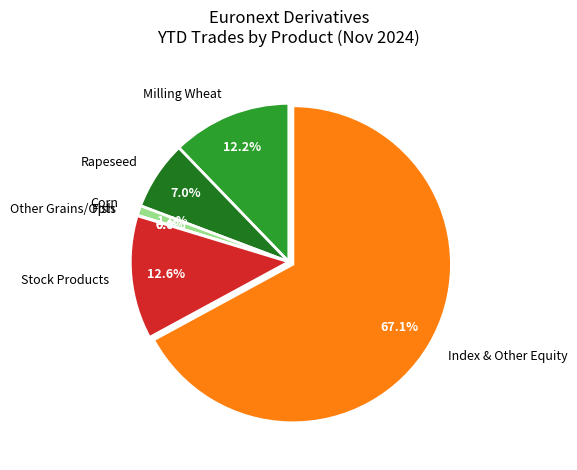

Which slice is the largest?

Index & Other Equity